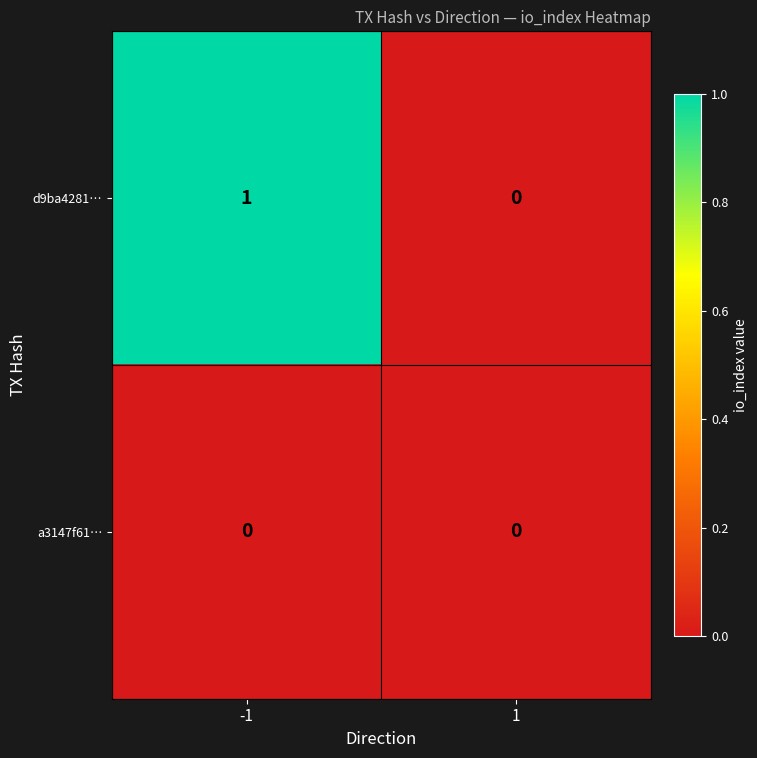

True or false: d9ba4281… has a value of 0 at 1.

True